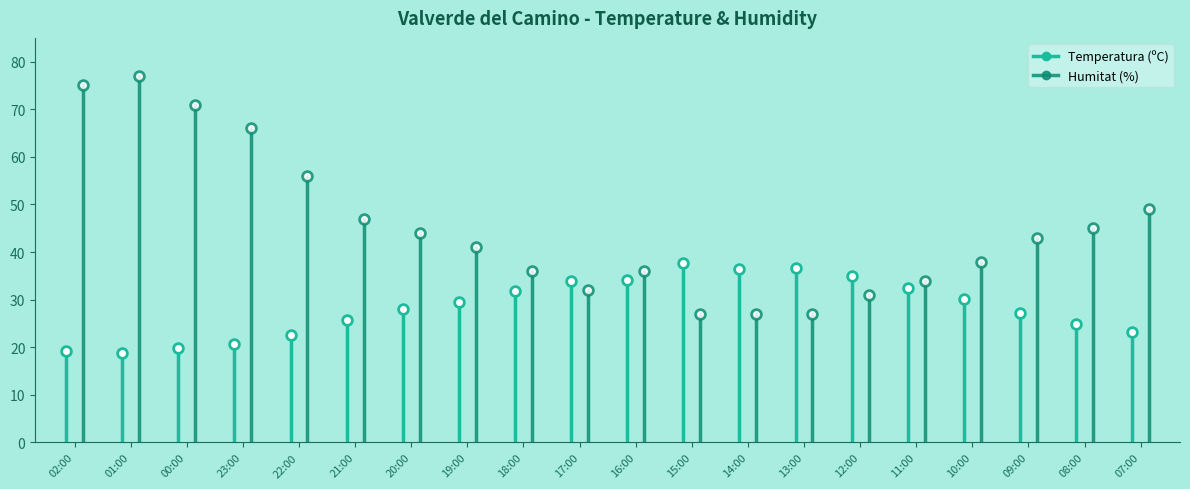

How many values in the Temperatura (ºC) series exceed 29?

10